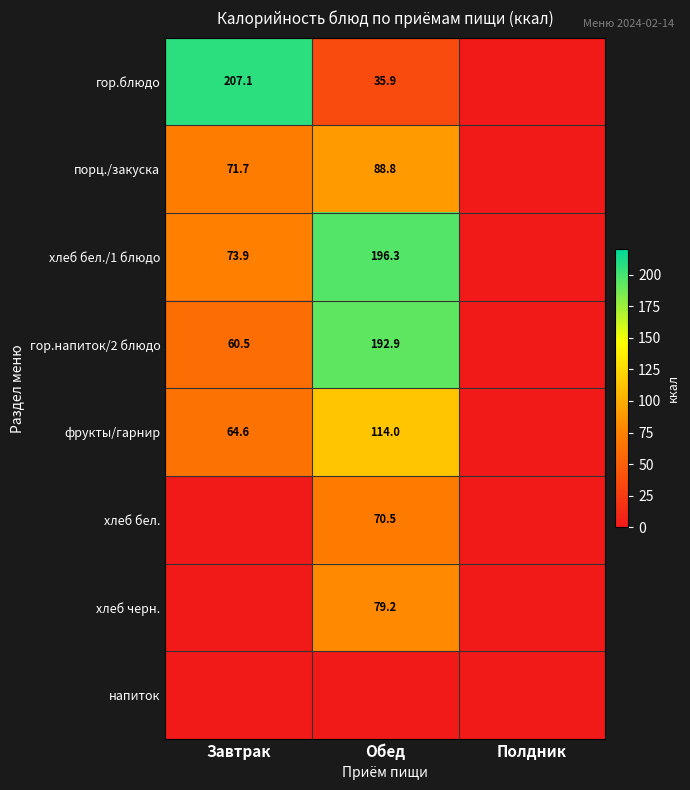

The гор.напиток/2 блюдо series shows 60.5 at Завтрак. True or false?

True